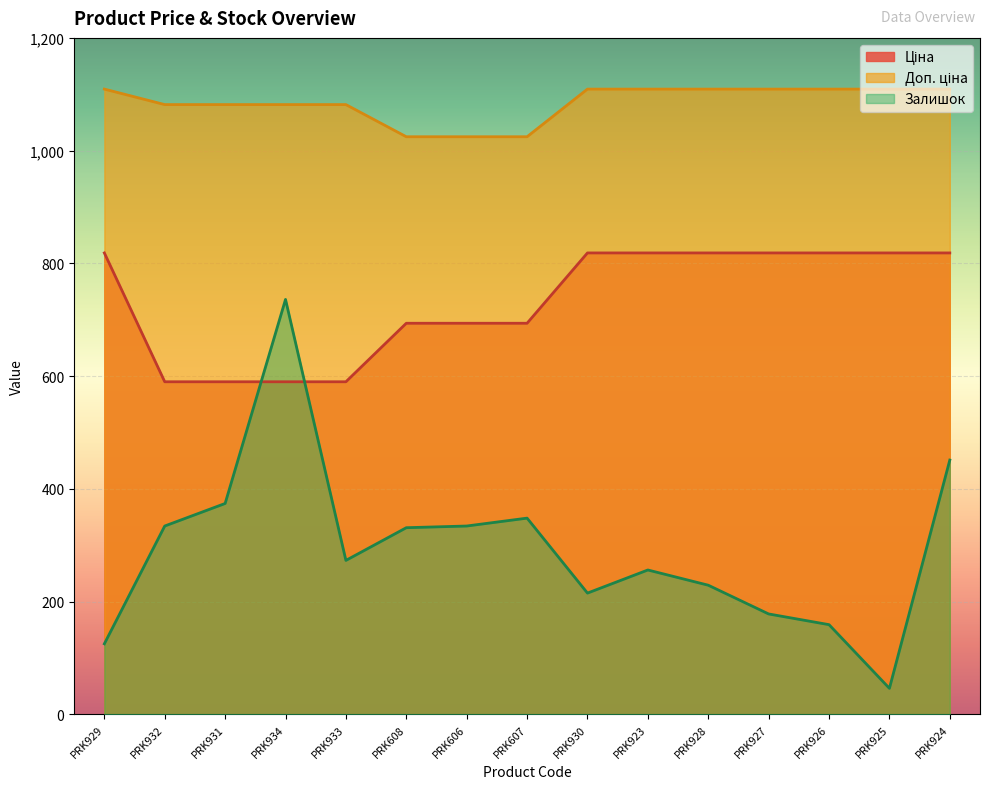

Which label corresponds to the largest value in the chart?

PRK929